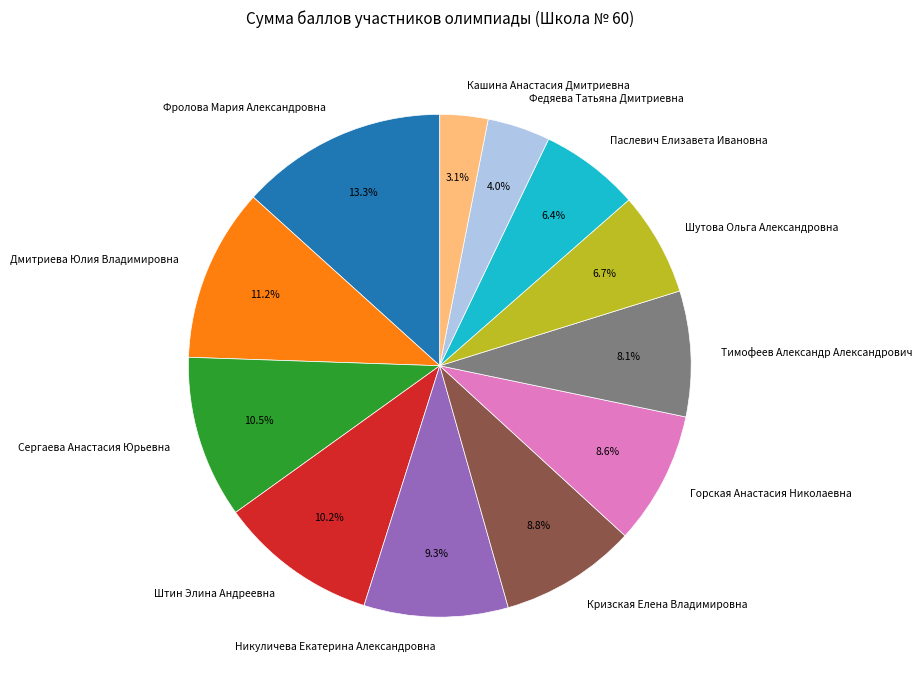

To the nearest percent, what is the difference between the largest and smallest slice percentages?

10%